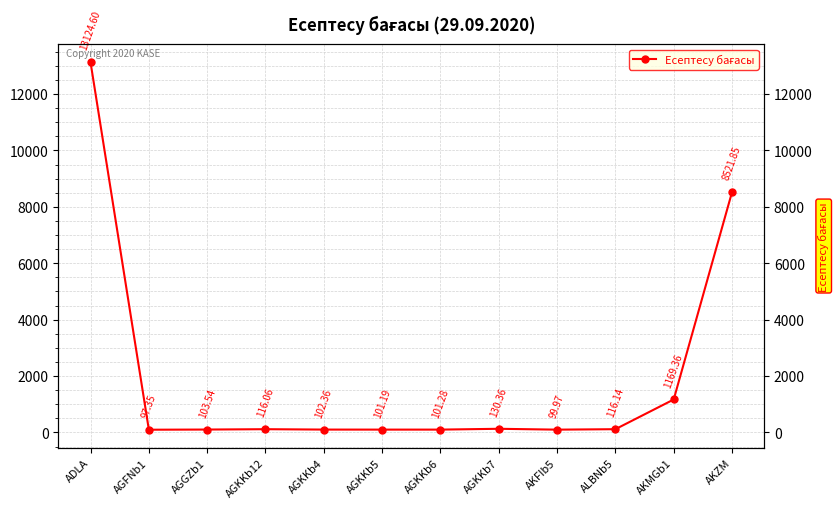

What is the ratio of the value at ADLA to the value at AGKKb6?

129.6